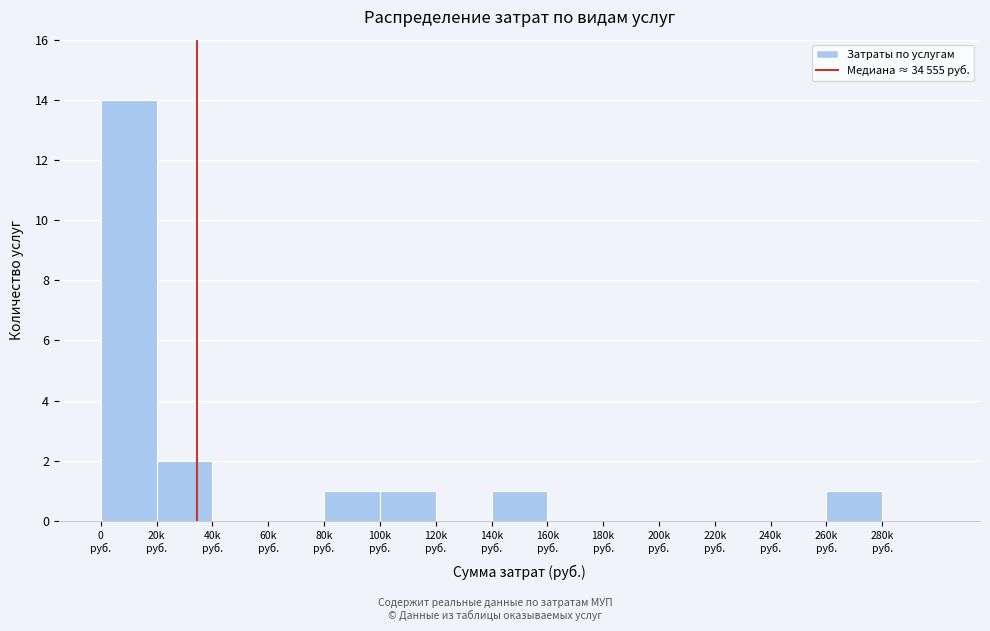

What is the greatest value displayed?

14